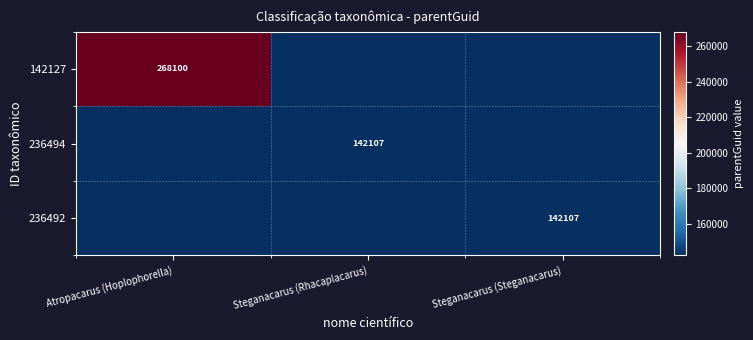

The value of 236492 at Steganacarus (Steganacarus) is 196364. True or false?

False